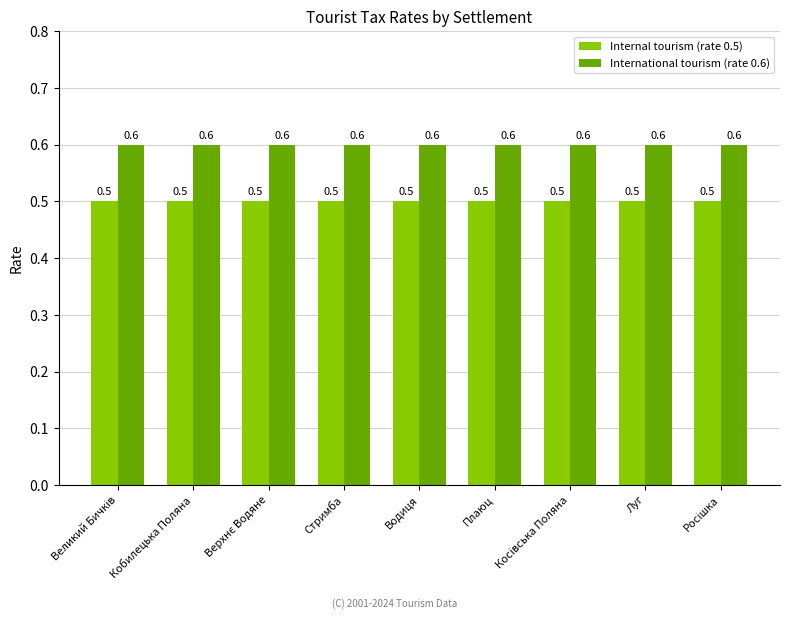

Reading right to left, extract all data points from this chart.

Internal tourism (rate 0.5): 0.5	0.5	0.5	0.5	0.5	0.5	0.5	0.5	0.5
International tourism (rate 0.6): 0.6	0.6	0.6	0.6	0.6	0.6	0.6	0.6	0.6